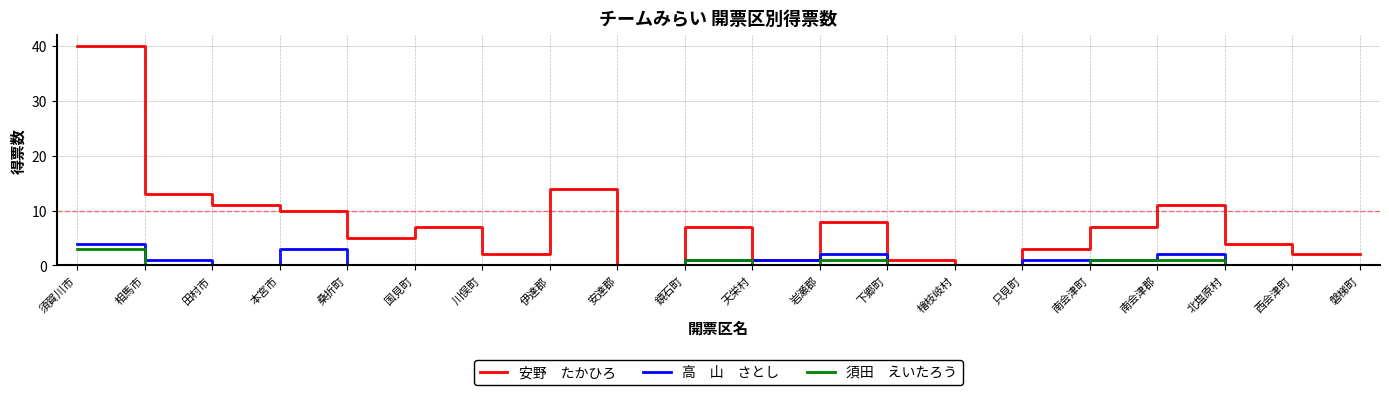

What is the difference between the highest and lowest values at 天栄村?

1.0